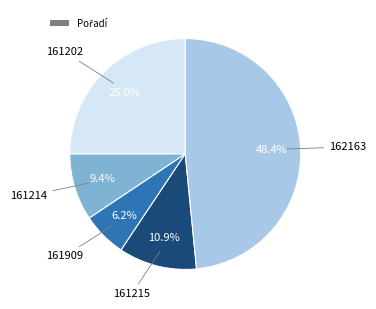

Count the number of slices in the pie.

5